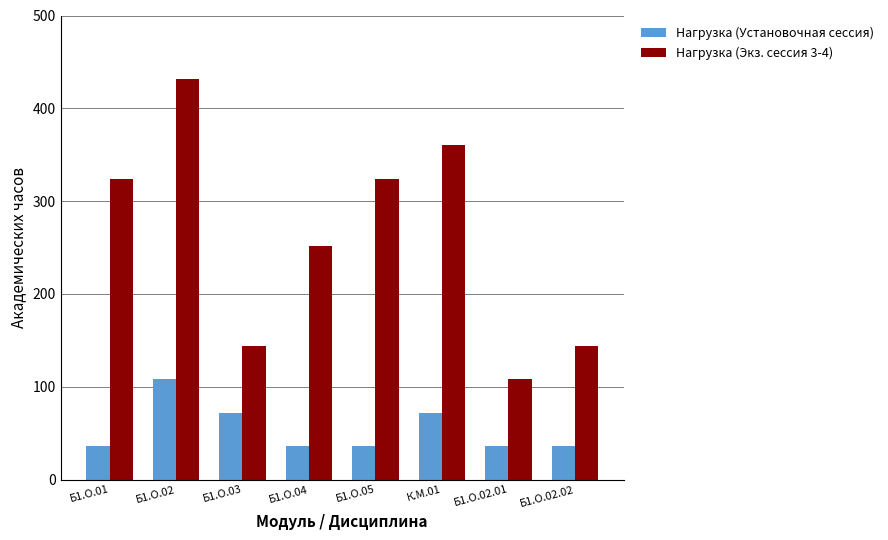

What is the difference between the second highest and second lowest values in the Нагрузка (Экз. сессия 3-4) series?

216